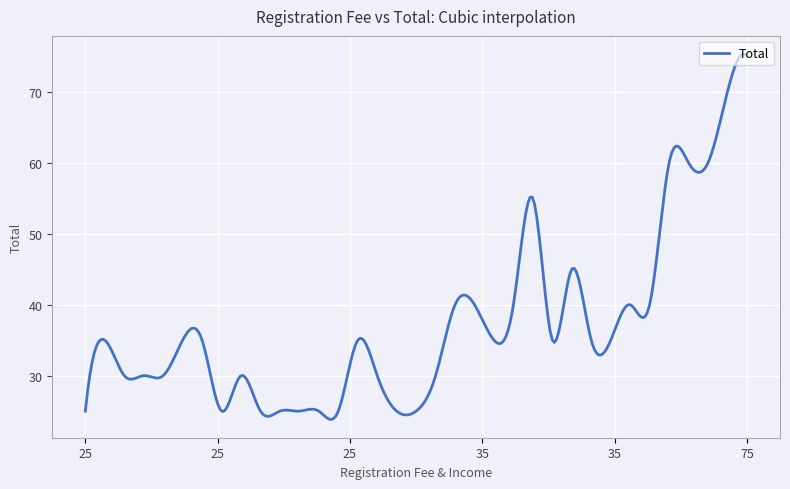

What is the sum of all values?

11152.8